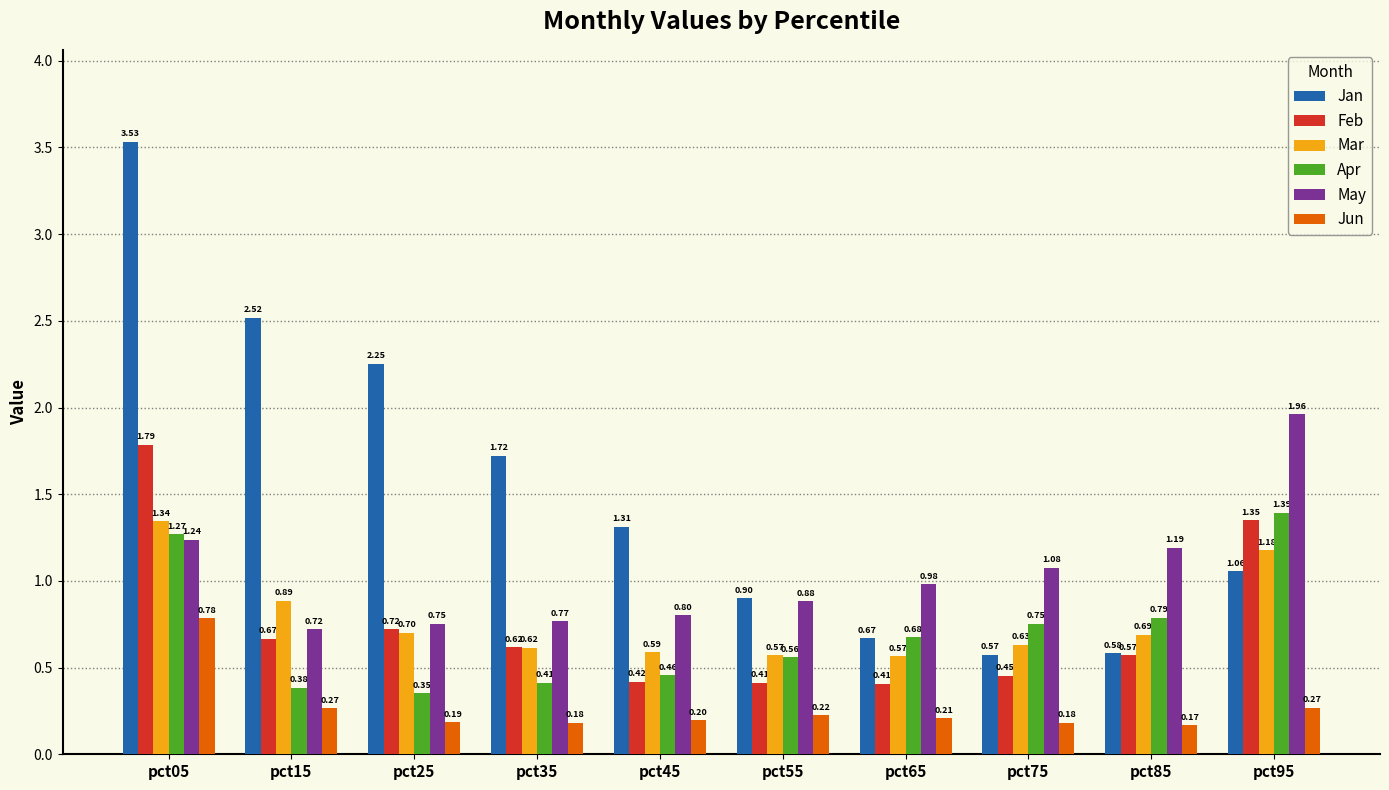

What is the average value of the Jan series?

1.5